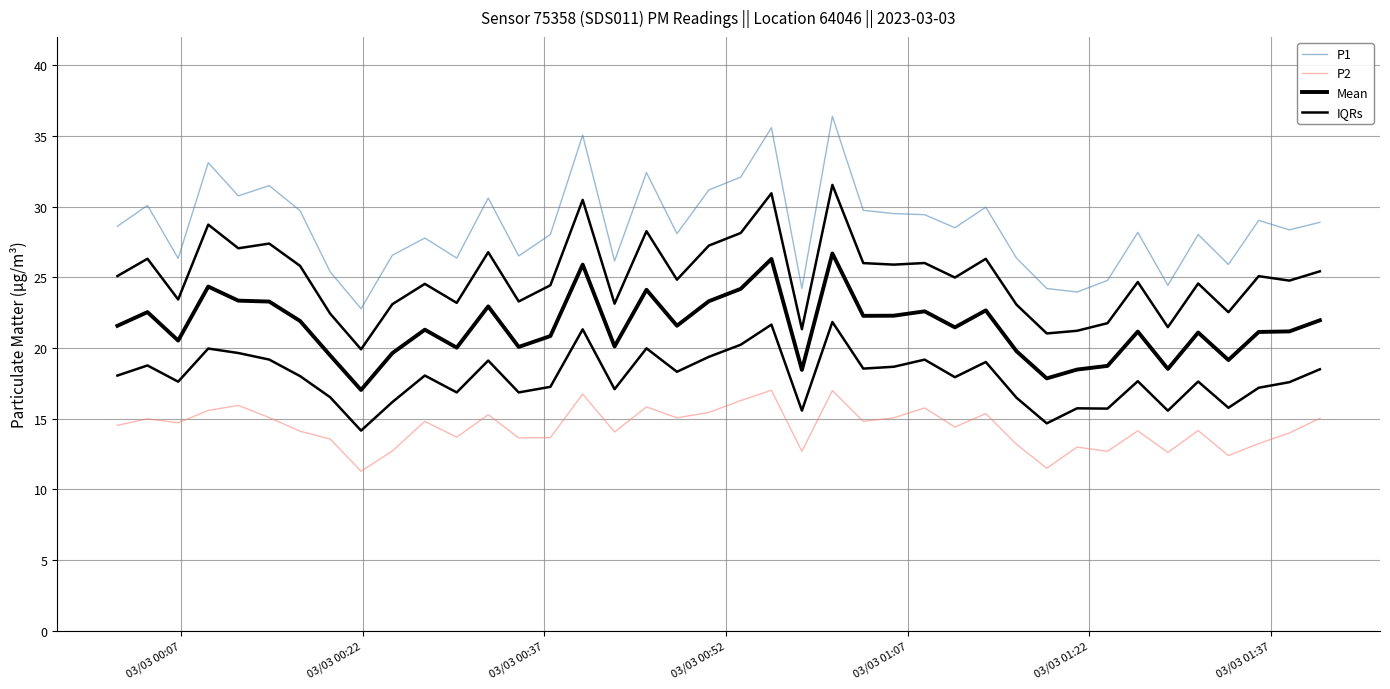

What is the sum of all P2 values?

574.6